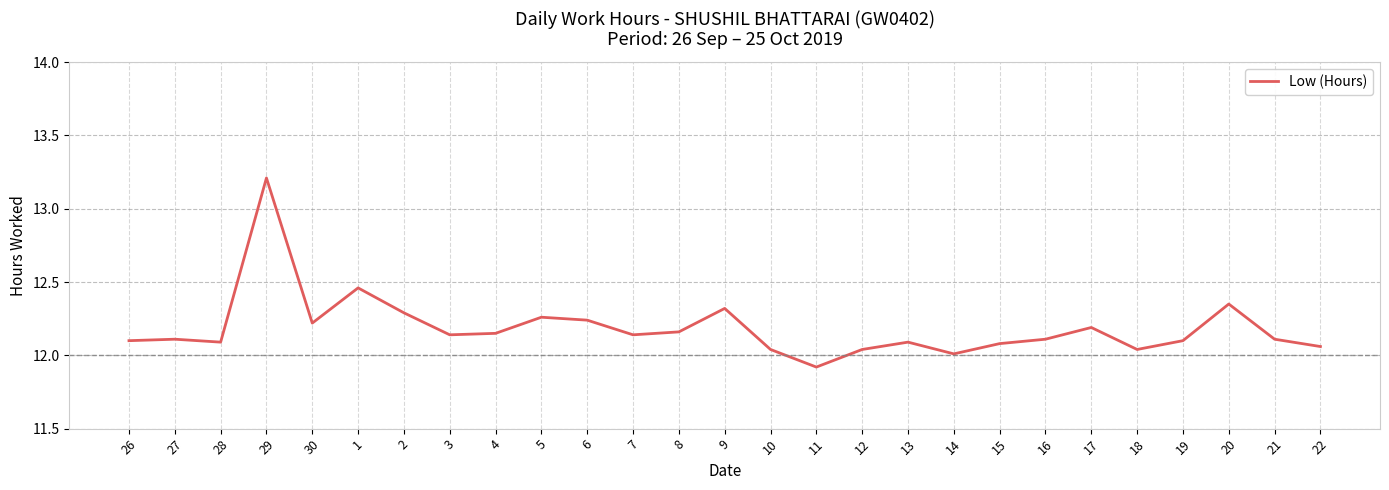

The chart shows a value of 12.2 at 17. True or false?

True